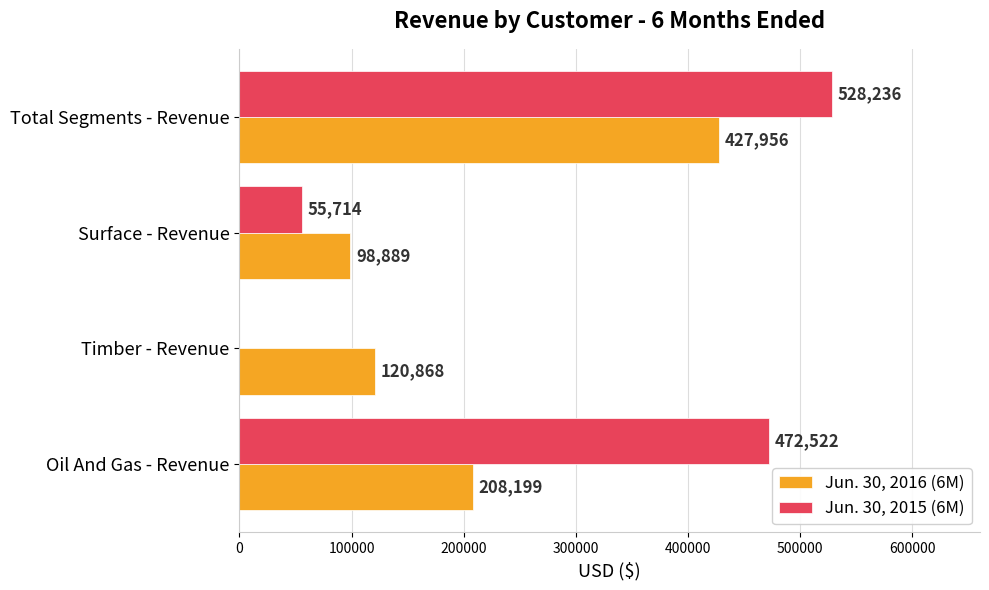

Which series has the largest total across all categories?

Jun. 30, 2015 (6M)